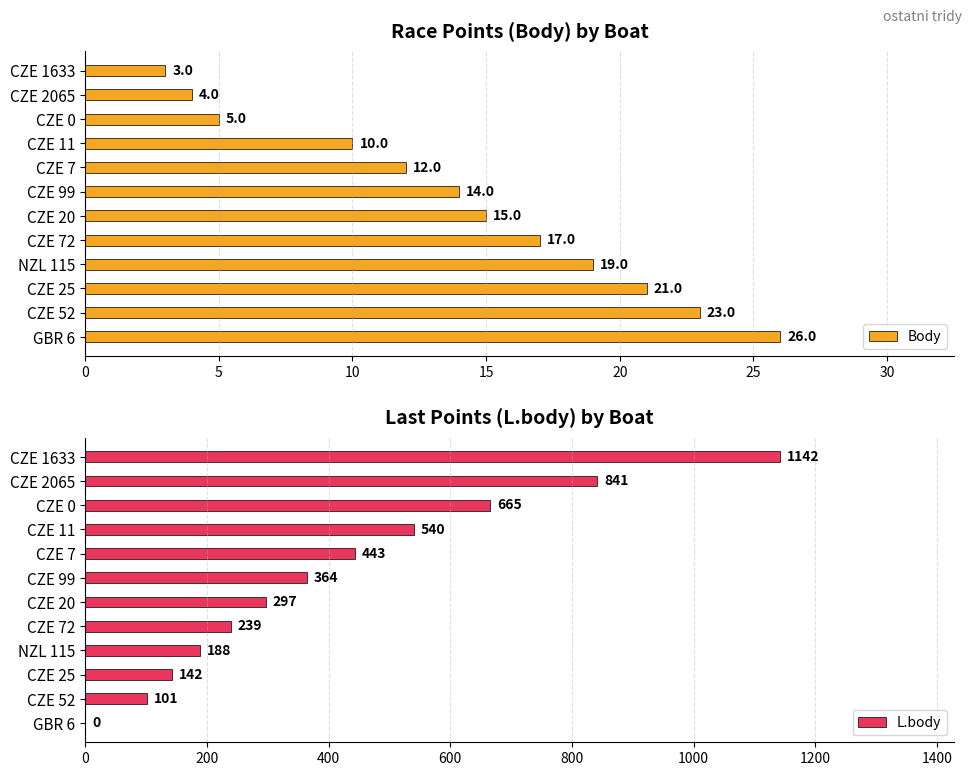

Reading right to left, transcribe all the data shown in this chart.

Body: 26	23	21	19	17	15	14	12	10	5	4	3
L.body: 0	101	142	188	239	297	364	443	540	665	841	1142